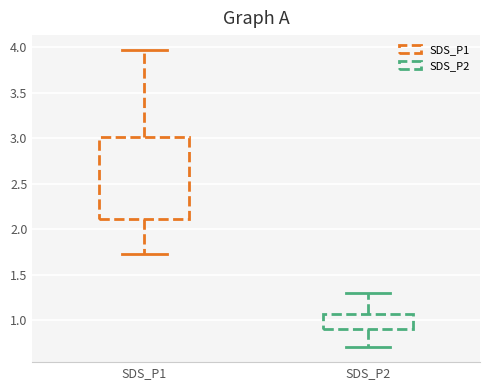

Reading left to right, read every box against the y-axis: the position of its median line, the range the box covers, and the ends of its whiskers. The values are not printed on the chart, so give them approximately, as read against the axis.

SDS_P1: median 2.45, box 2.10 to 3.00, whiskers 1.75 to 3.95
SDS_P2: median 0.95, box 0.90 to 1.05, whiskers 0.70 to 1.30